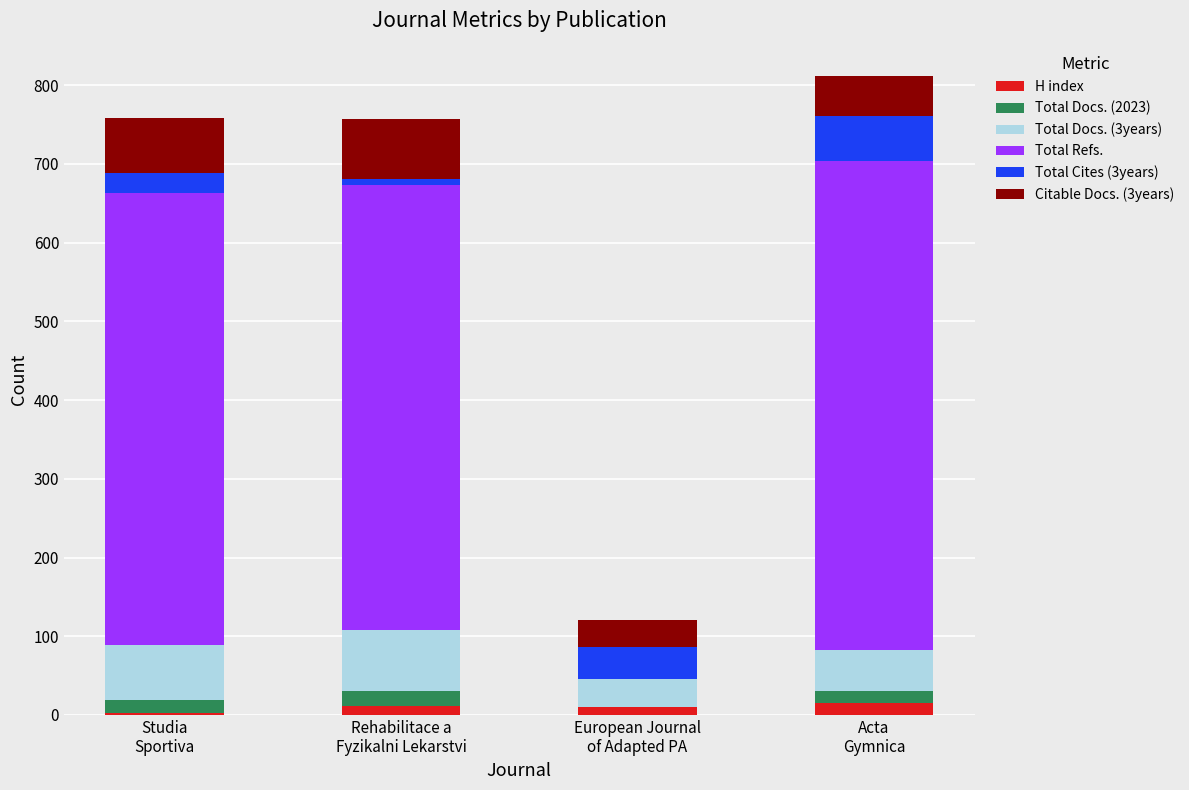

What is the sum of all H index values?

39